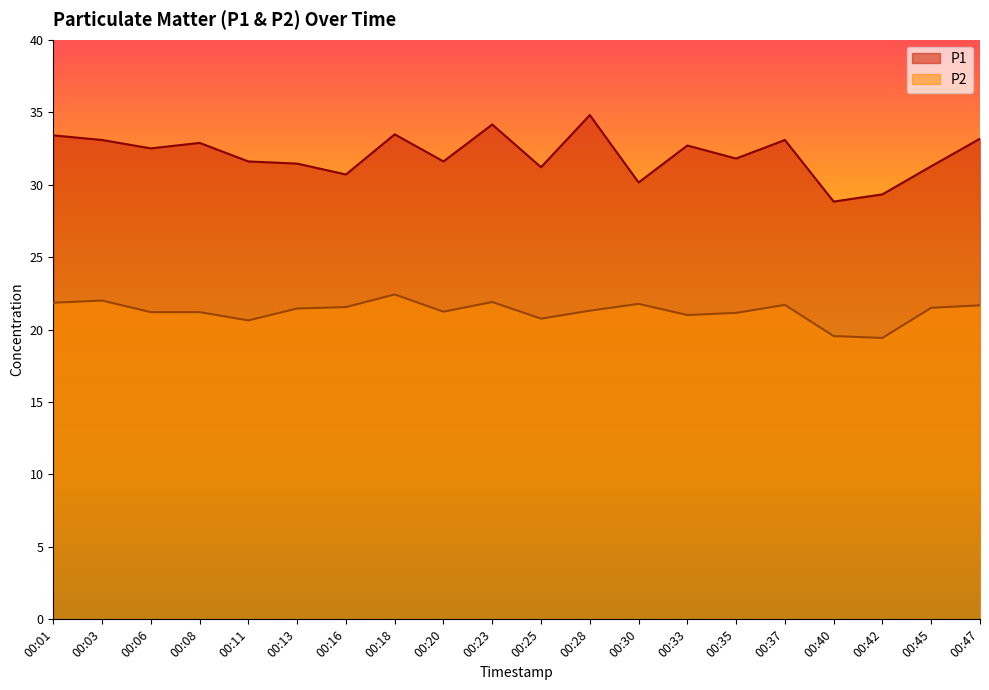

Where is P2 nearest to the value 20?

00:40